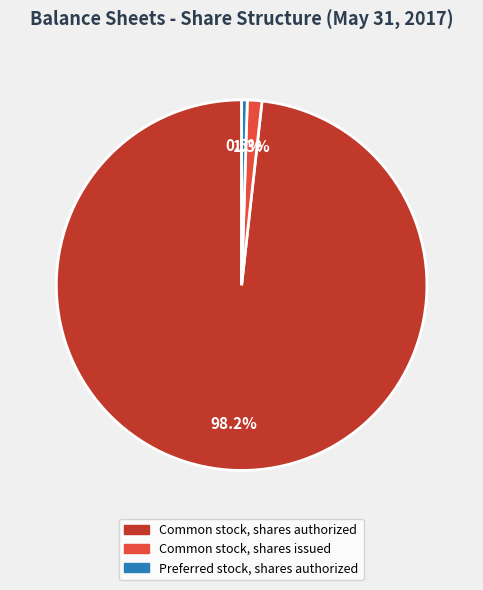

What is the ratio of the value at Preferred stock, shares authorized to the value at Common stock, shares issued?

0.4